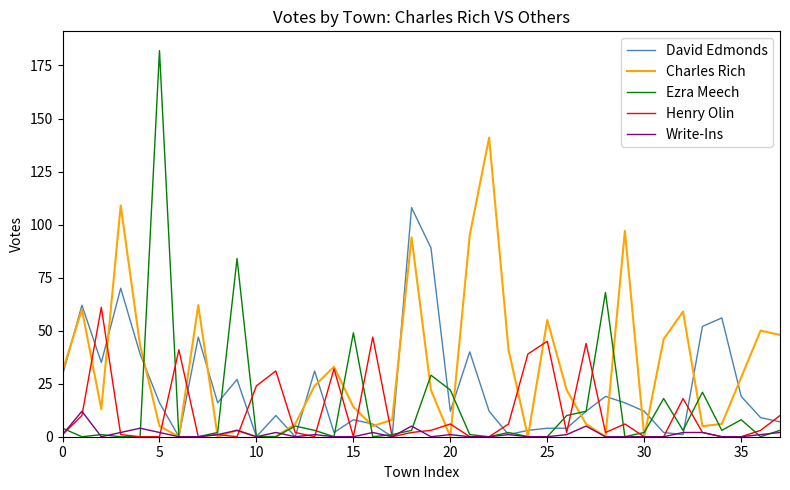

Which series has the largest range (max minus min)?

Ezra Meech